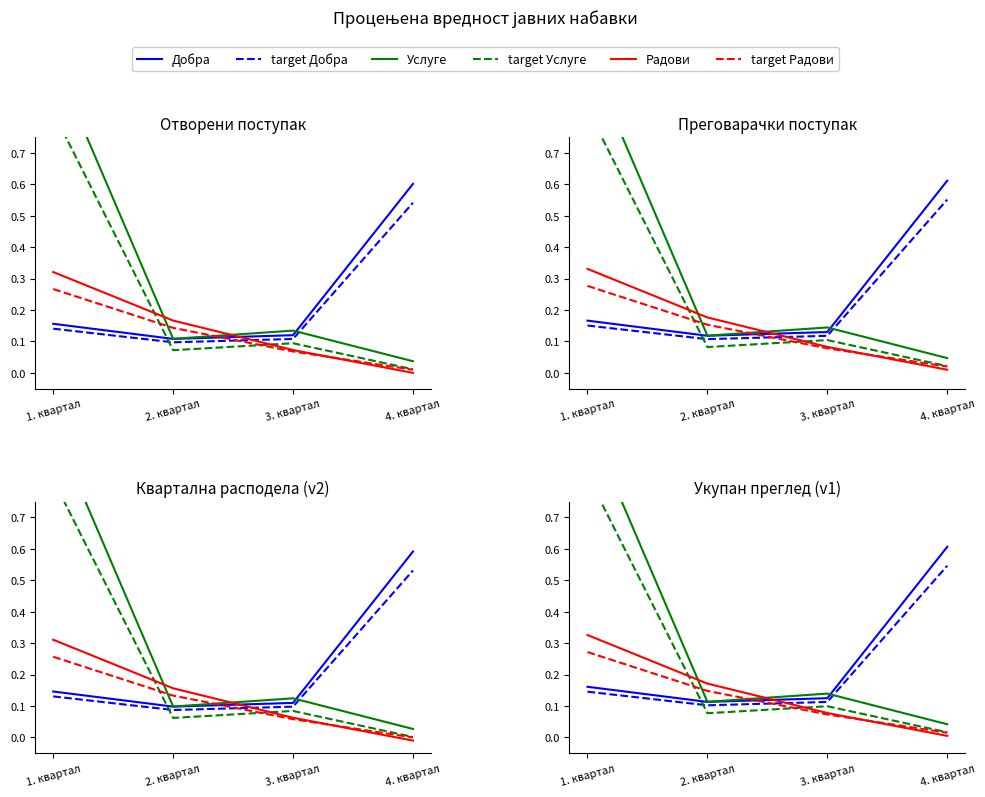

Which has a higher value, 4. квартал or 2. квартал?

4. квартал